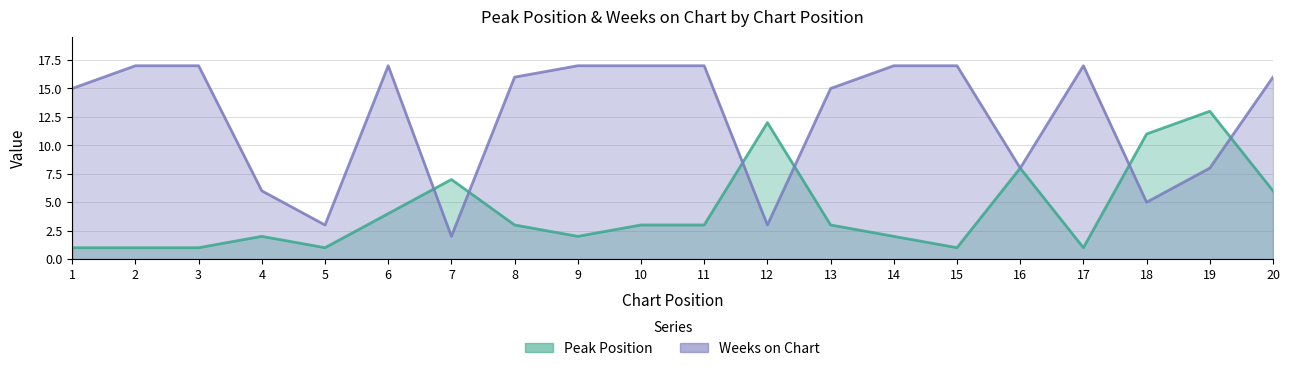

What is the value of the Weeks on Chart point at the 2nd from the left?

17